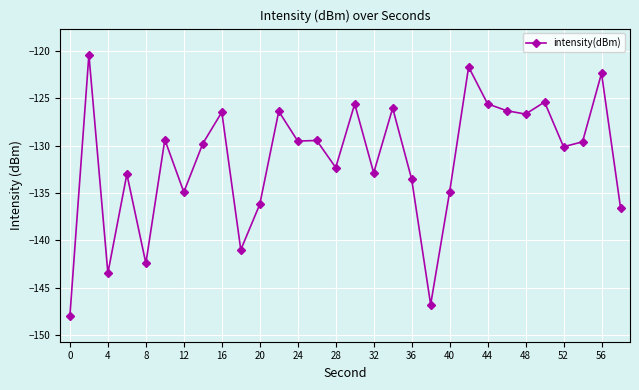

What is the smallest value displayed?

-148.0